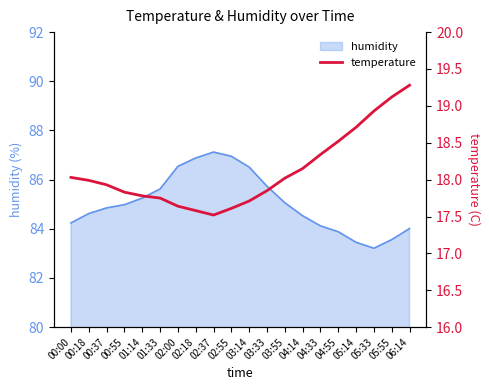

Is this an area chart (filled region under the line)?

No